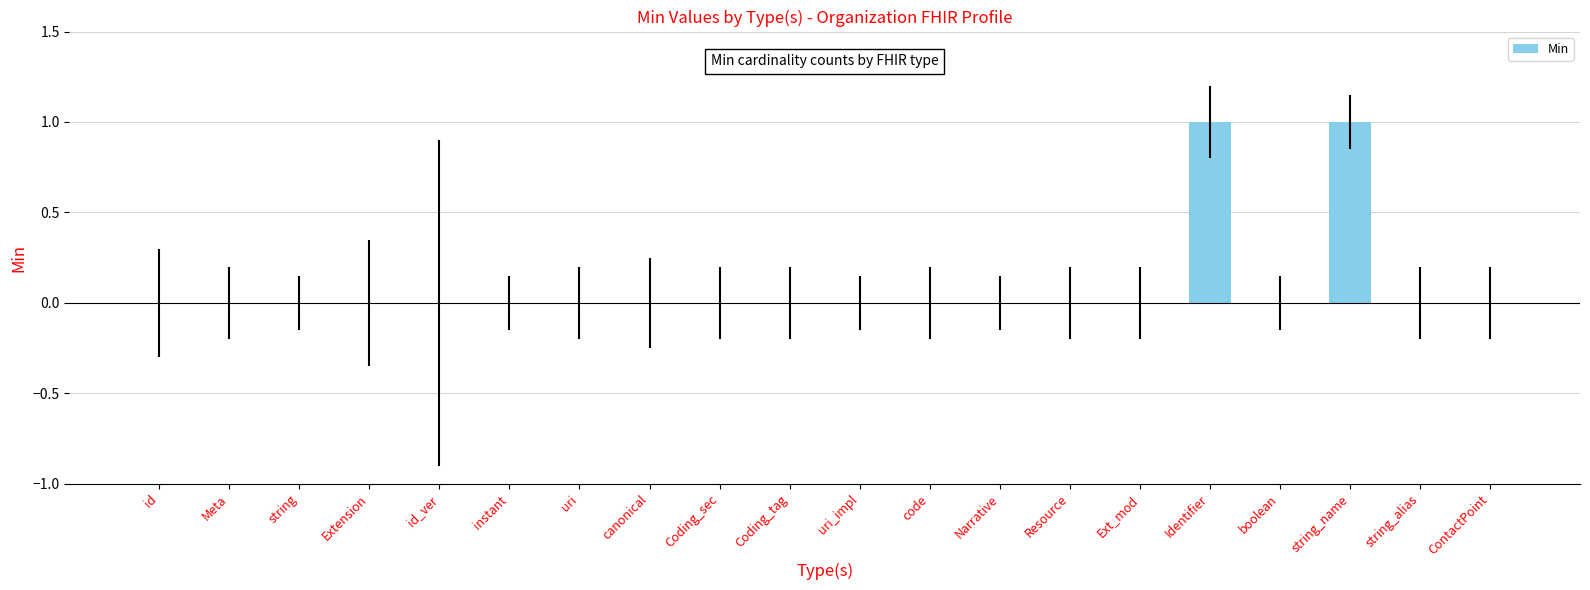

Reading right to left, extract all data points from this chart.

ContactPoint=0	string_alias=0	string_name=1	boolean=0	Identifier=1	Ext_mod=0	Resource=0	Narrative=0	code=0	uri_impl=0	Coding_tag=0	Coding_sec=0	canonical=0	uri=0	instant=0	id_ver=0	Extension=0	string=0	Meta=0	id=0